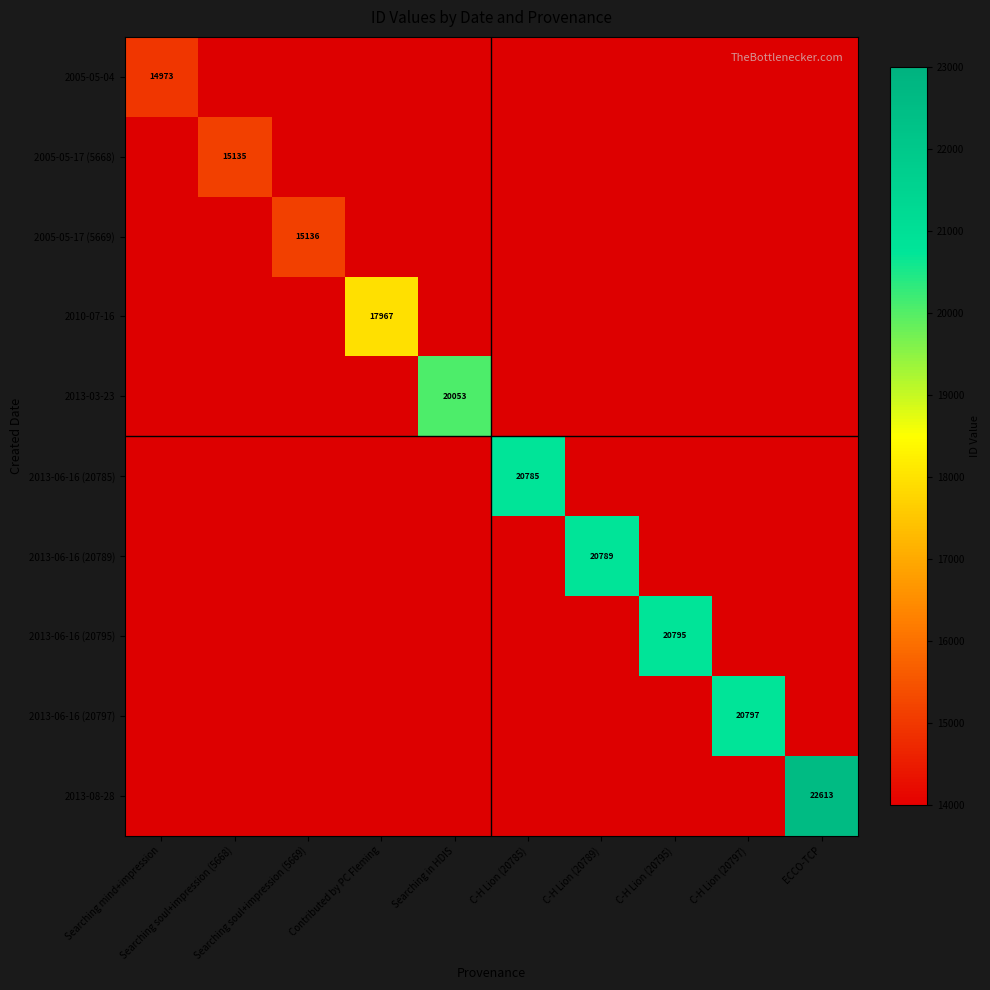

Is it true that 2005-05-17 (5668) equals 1.5 at C-H Lion (20789)?

False